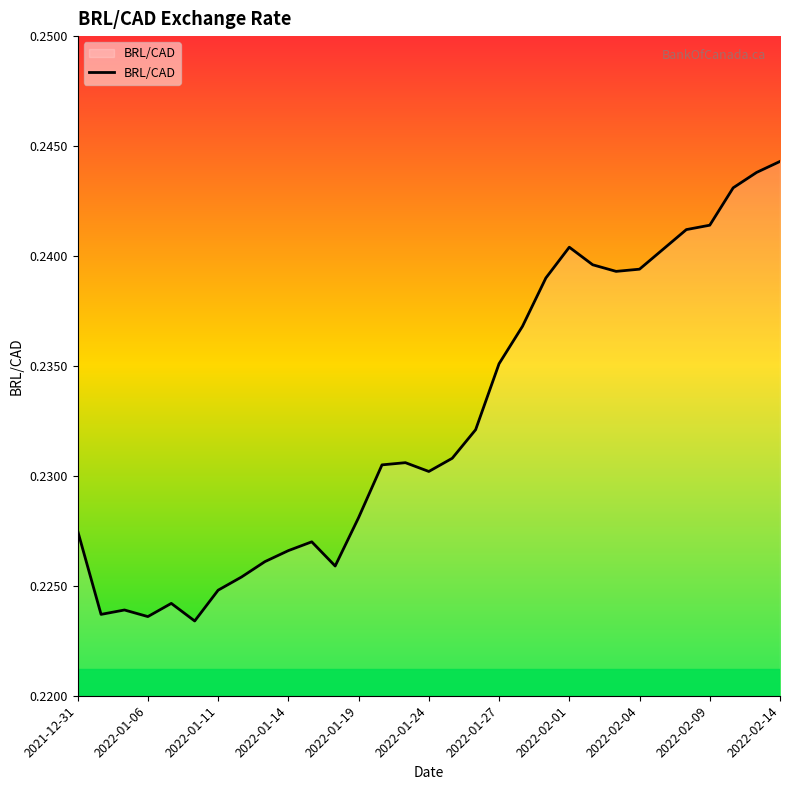

True or false: the data shows 0.4 at 2022-02-01.

False